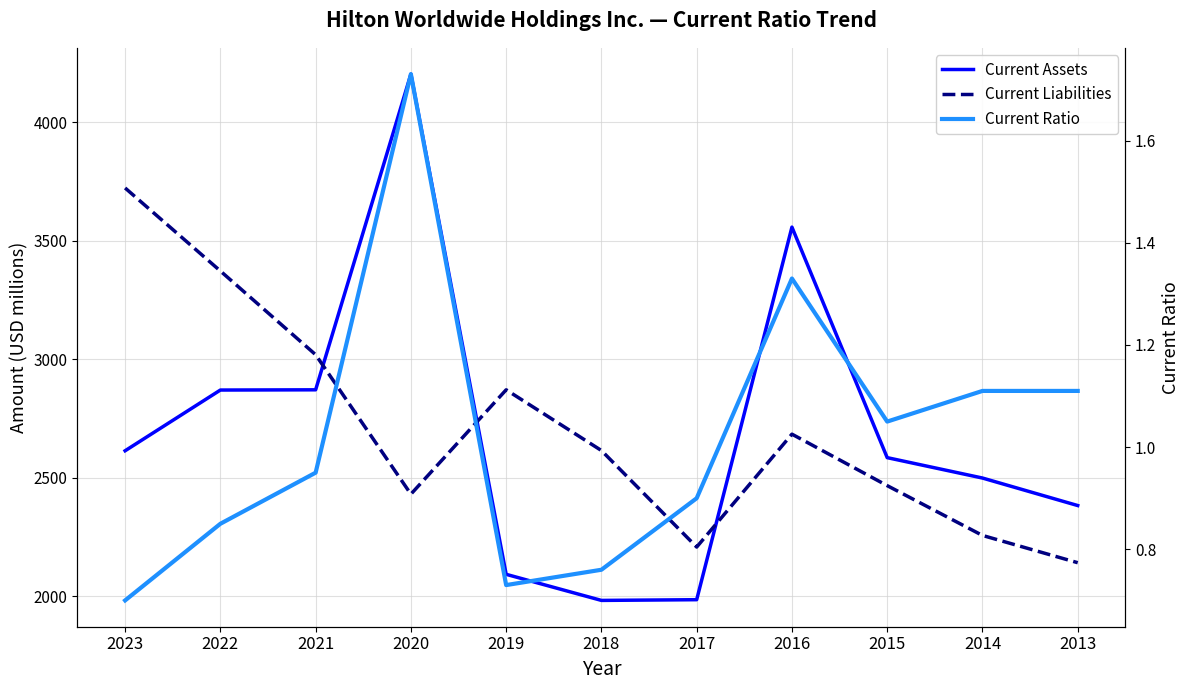

The value of Current Ratio at 2022 is 0.6. True or false?

False